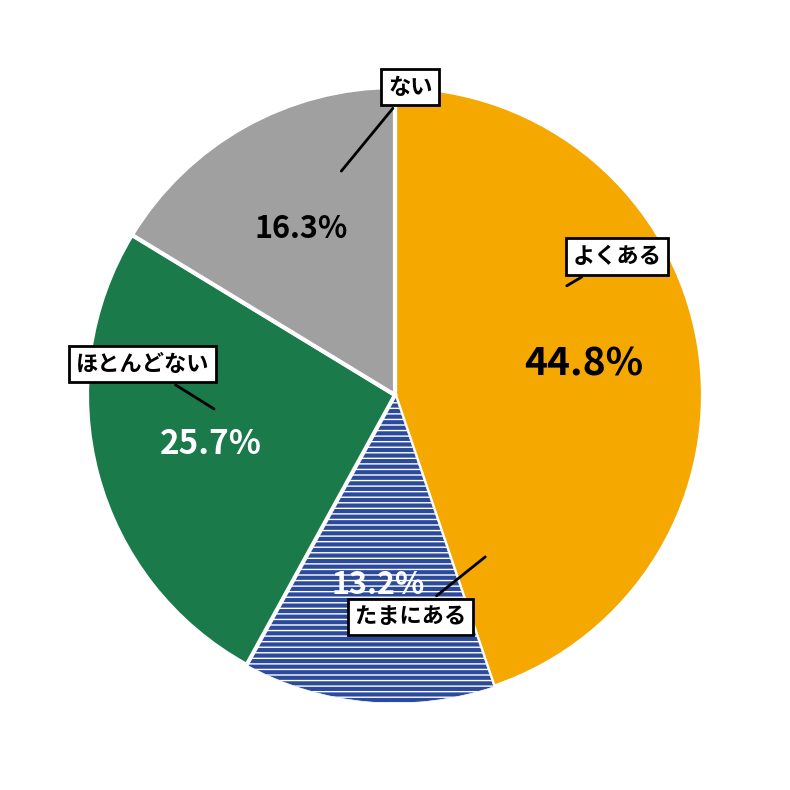

Is there a majority slice in this chart?

No